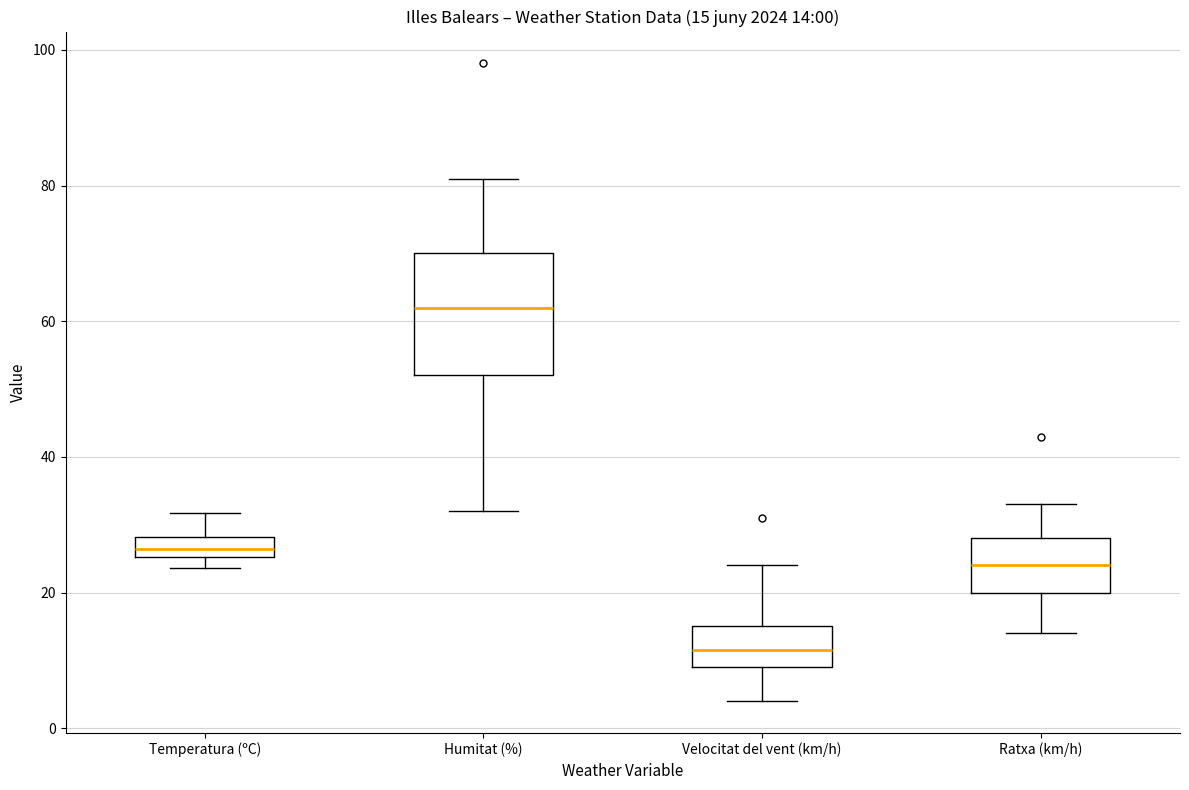

Which box has the lowest median line?

Velocitat del vent (km/h)